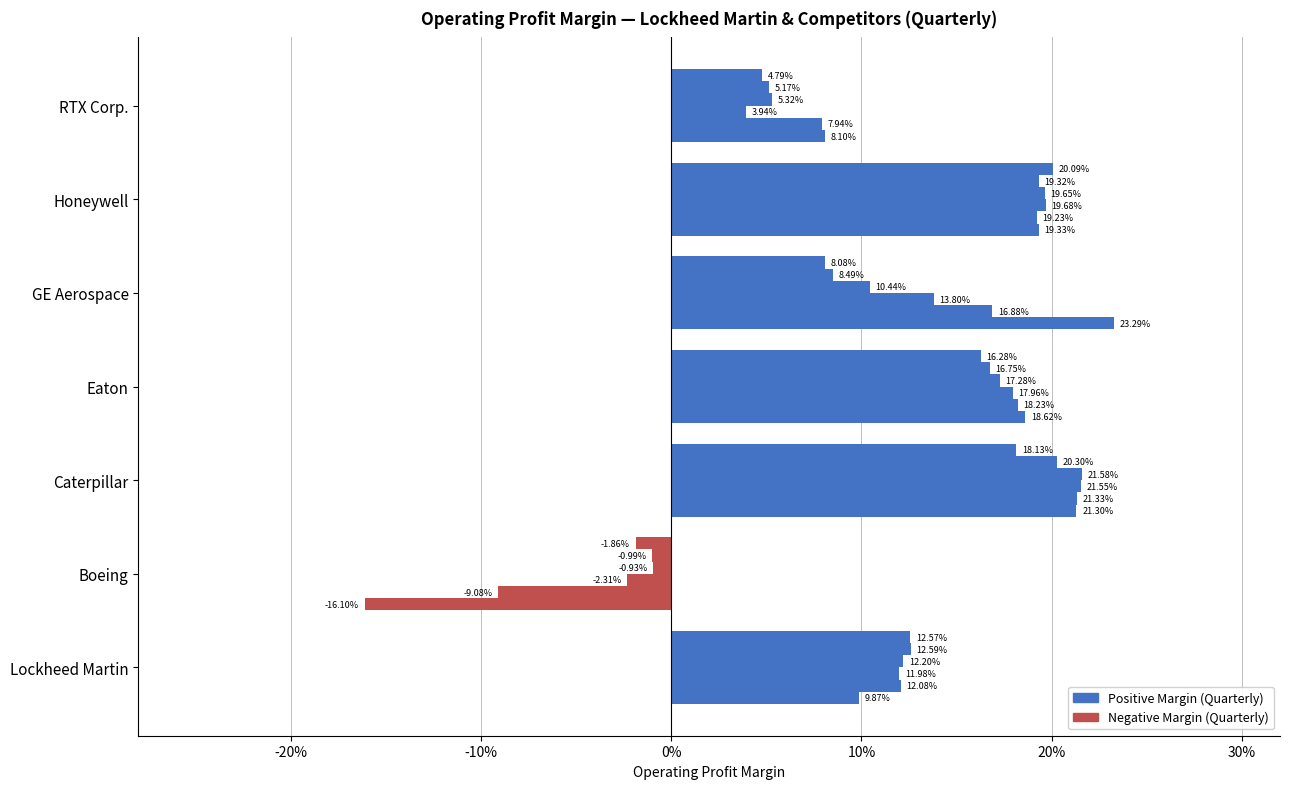

How many groups of bars are there?

7